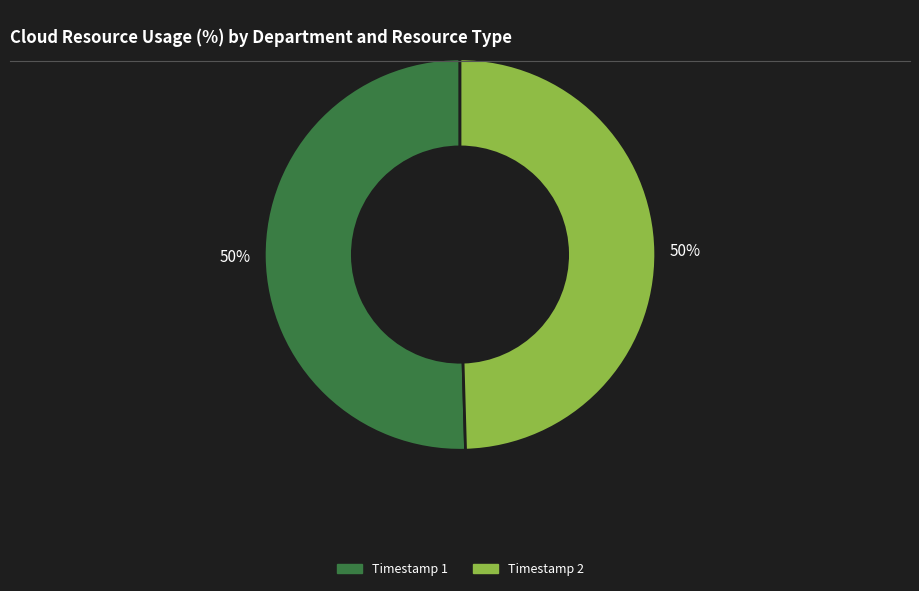

To the nearest percent, what is the average slice percentage?

50%